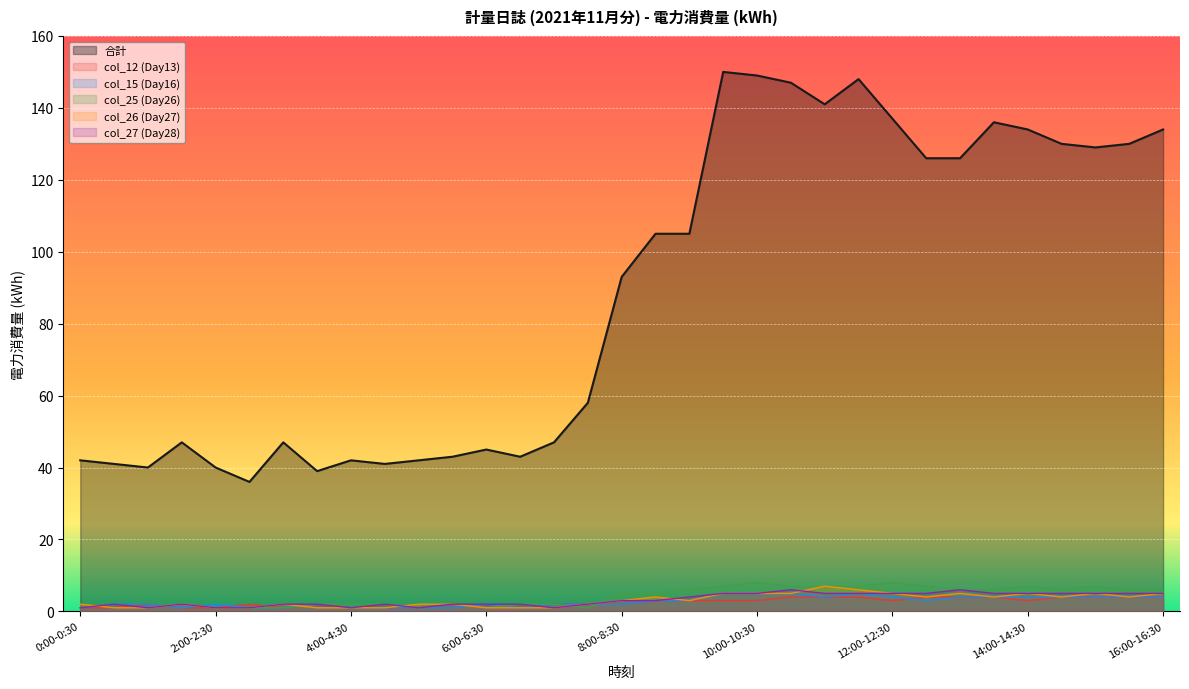

Reading left to right, transcribe all the data shown in this chart.

合計: 0:00-0:30=42	0:30-1:00=41	1:00-1:30=40	1:30-2:00=47	2:00-2:30=40	2:30-3:00=36	3:00-3:30=47	3:30-4:00=39	4:00-4:30=42	4:30-5:00=41	5:00-5:30=42	5:30-6:00=43	6:00-6:30=45	6:30-7:00=43	7:00-7:30=47	7:30-8:00=58	8:00-8:30=93	8:30-9:00=105	9:00-9:30=105	9:30-10:00=150	10:00-10:30=149	10:30-11:00=147	11:00-11:30=141	11:30-12:00=148	12:00-12:30=137	12:30-13:00=126	13:00-13:30=126	13:30-14:00=136	14:00-14:30=134	14:30-15:00=130	15:00-15:30=129	15:30-16:00=130	16:00-16:30=134
col_12 (Day13): 0:00-0:30=1	0:30-1:00=1	1:00-1:30=2	1:30-2:00=1	2:00-2:30=1	2:30-3:00=2	3:00-3:30=1	3:30-4:00=2	4:00-4:30=1	4:30-5:00=1	5:00-5:30=1	5:30-6:00=2	6:00-6:30=1	6:30-7:00=1	7:00-7:30=2	7:30-8:00=2	8:00-8:30=2	8:30-9:00=3	9:00-9:30=3	9:30-10:00=3	10:00-10:30=3	10:30-11:00=4	11:00-11:30=4	11:30-12:00=4	12:00-12:30=3	12:30-13:00=4	13:00-13:30=4	13:30-14:00=4	14:00-14:30=3	14:30-15:00=4	15:00-15:30=4	15:30-16:00=4	16:00-16:30=4
col_15 (Day16): 0:00-0:30=1	0:30-1:00=2	1:00-1:30=2	1:30-2:00=1	2:00-2:30=2	2:30-3:00=1	3:00-3:30=1	3:30-4:00=2	4:00-4:30=1	4:30-5:00=1	5:00-5:30=1	5:30-6:00=1	6:00-6:30=2	6:30-7:00=1	7:00-7:30=2	7:30-8:00=2	8:00-8:30=2	8:30-9:00=3	9:00-9:30=3	9:30-10:00=5	10:00-10:30=5	10:30-11:00=5	11:00-11:30=4	11:30-12:00=5	12:00-12:30=4	12:30-13:00=3	13:00-13:30=4	13:30-14:00=4	14:00-14:30=4	14:30-15:00=4	15:00-15:30=4	15:30-16:00=4	16:00-16:30=4
col_25 (Day26): 0:00-0:30=1	0:30-1:00=2	1:00-1:30=1	1:30-2:00=2	2:00-2:30=1	2:30-3:00=1	3:00-3:30=1	3:30-4:00=2	4:00-4:30=2	4:30-5:00=2	5:00-5:30=1	5:30-6:00=2	6:00-6:30=1	6:30-7:00=2	7:00-7:30=2	7:30-8:00=1	8:00-8:30=5	8:30-9:00=5	9:00-9:30=6	9:30-10:00=7	10:00-10:30=8	10:30-11:00=7	11:00-11:30=7	11:30-12:00=7	12:00-12:30=8	12:30-13:00=7	13:00-13:30=6	13:30-14:00=6	14:00-14:30=7	14:30-15:00=6	15:00-15:30=7	15:30-16:00=6	16:00-16:30=6
col_26 (Day27): 0:00-0:30=2	0:30-1:00=1	1:00-1:30=1	1:30-2:00=2	2:00-2:30=1	2:30-3:00=1	3:00-3:30=2	3:30-4:00=1	4:00-4:30=1	4:30-5:00=1	5:00-5:30=2	5:30-6:00=2	6:00-6:30=1	6:30-7:00=1	7:00-7:30=1	7:30-8:00=2	8:00-8:30=3	8:30-9:00=4	9:00-9:30=3	9:30-10:00=5	10:00-10:30=5	10:30-11:00=5	11:00-11:30=7	11:30-12:00=6	12:00-12:30=5	12:30-13:00=4	13:00-13:30=5	13:30-14:00=4	14:00-14:30=5	14:30-15:00=4	15:00-15:30=5	15:30-16:00=4	16:00-16:30=5
col_27 (Day28): 0:00-0:30=1	0:30-1:00=2	1:00-1:30=1	1:30-2:00=2	2:00-2:30=1	2:30-3:00=1	3:00-3:30=2	3:30-4:00=2	4:00-4:30=1	4:30-5:00=2	5:00-5:30=1	5:30-6:00=2	6:00-6:30=2	6:30-7:00=2	7:00-7:30=1	7:30-8:00=2	8:00-8:30=3	8:30-9:00=3	9:00-9:30=4	9:30-10:00=5	10:00-10:30=5	10:30-11:00=6	11:00-11:30=5	11:30-12:00=5	12:00-12:30=5	12:30-13:00=5	13:00-13:30=6	13:30-14:00=5	14:00-14:30=5	14:30-15:00=5	15:00-15:30=5	15:30-16:00=5	16:00-16:30=5